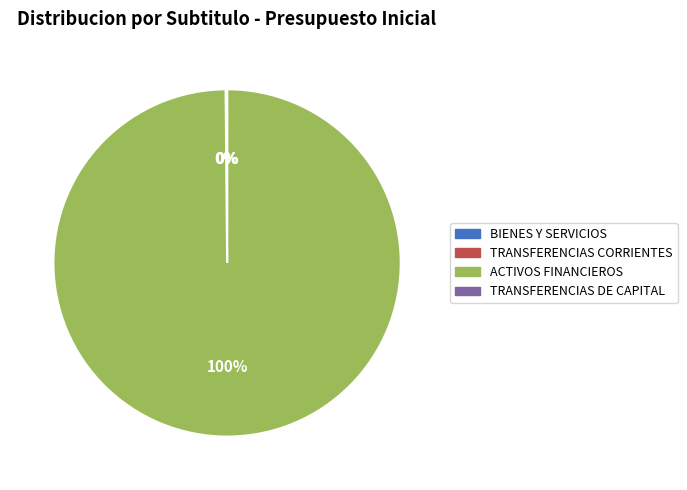

To the nearest percent, what is the difference between the largest and smallest slice percentages?

100%